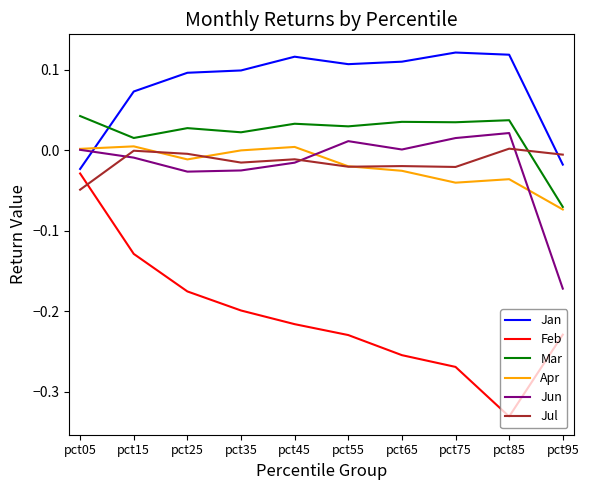

Which series ends up on top after the final intersection of Jul and Apr?

Jul